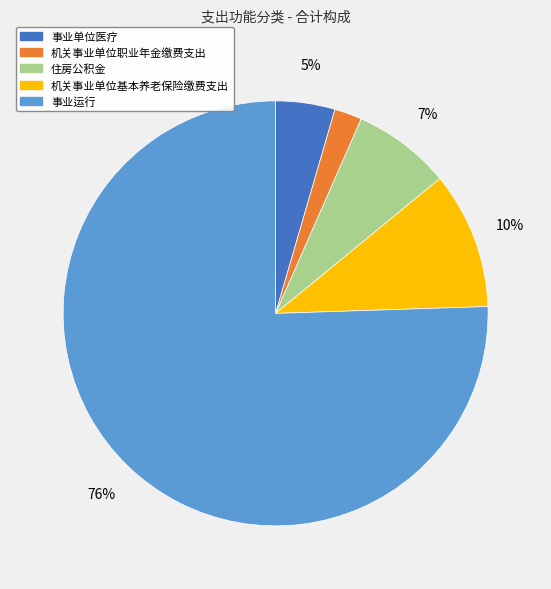

To the nearest percent, what is the average slice percentage?

20%